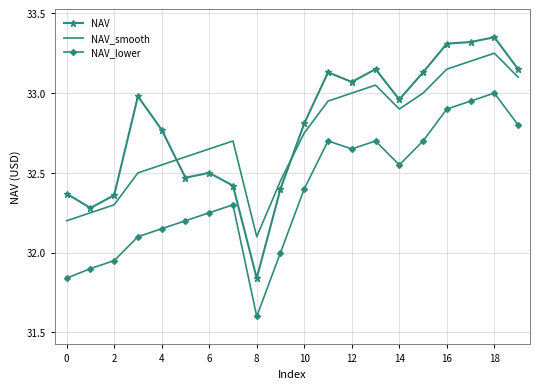

True or false: NAV has more than 0 points higher than both neighbors.

True